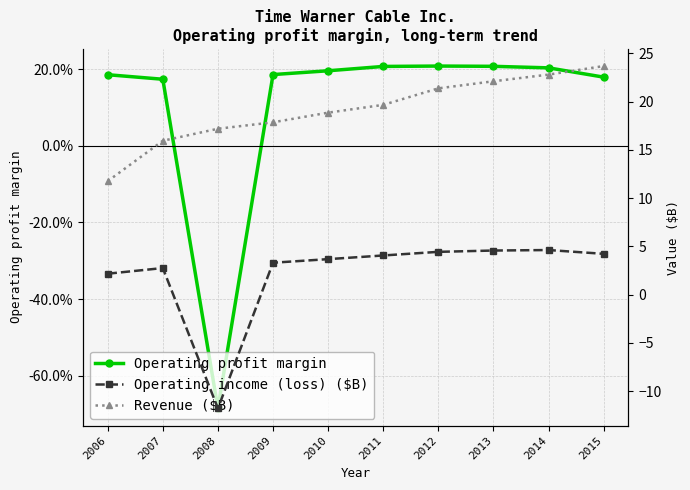

The Operating profit margin series shows 0.1 at 2010. True or false?

False